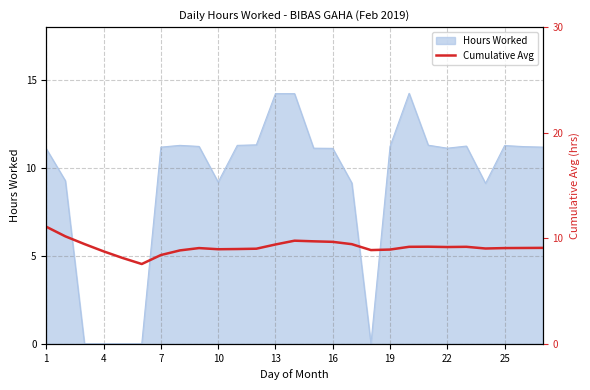

What is the difference between the maximum and minimum values?

3.5